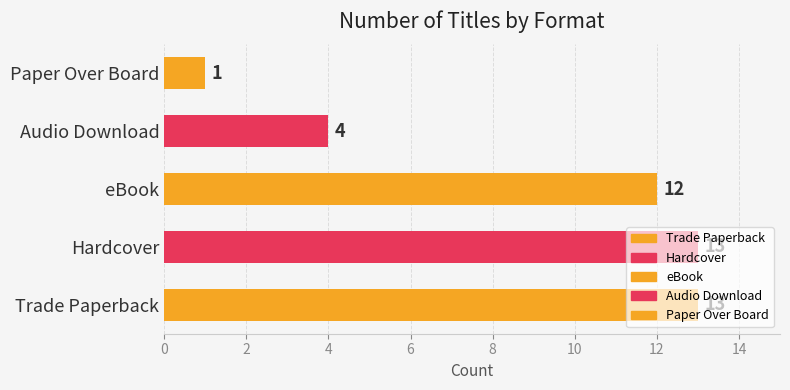

Approximately how many times larger is the value at eBook compared to Trade Paperback?

0.9